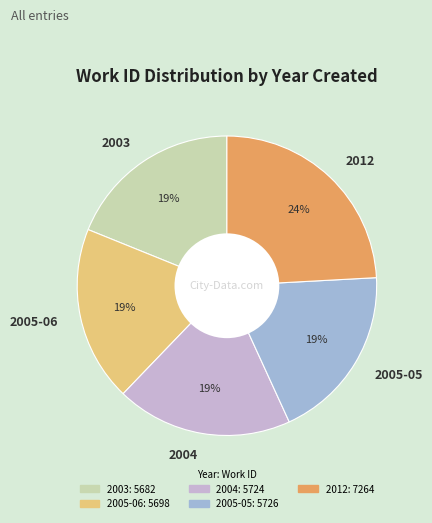

True or false: 2005-05 accounts for 25% of the total.

False